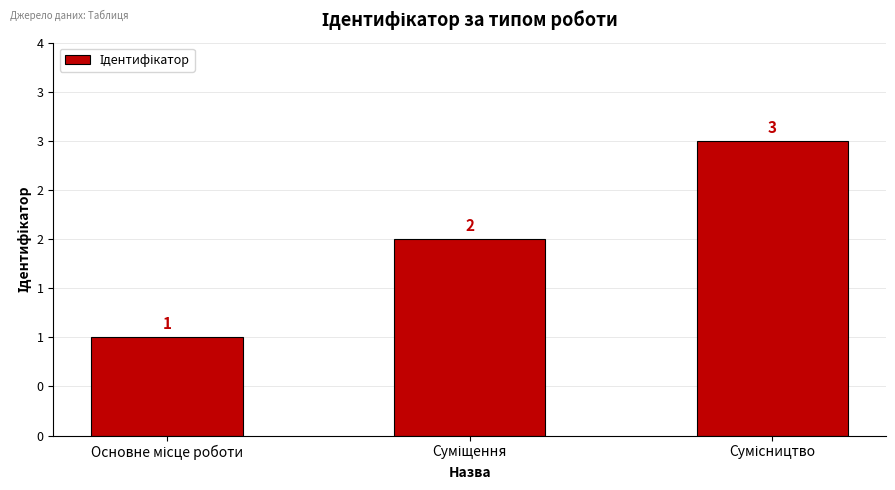

What is the difference between the values at Сумісництво and Основне місце роботи?

2